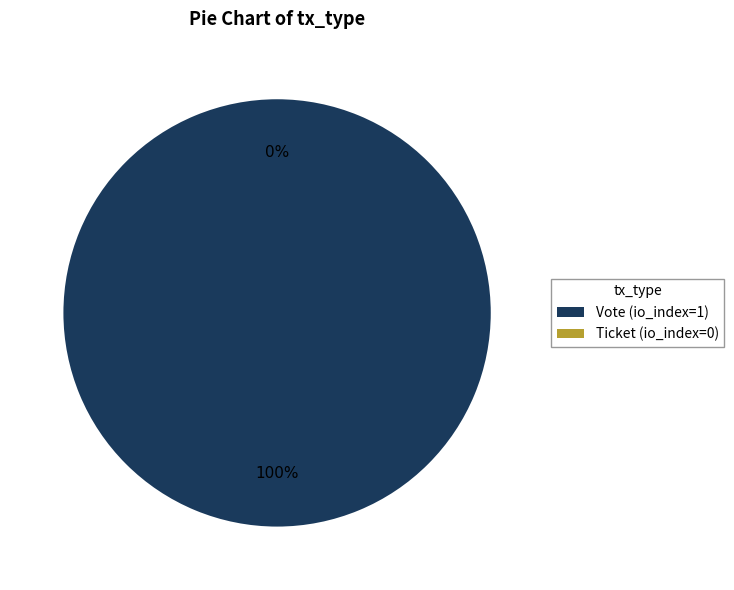

To the nearest percent, what is the difference between the Ticket and Vote slice percentages?

100%